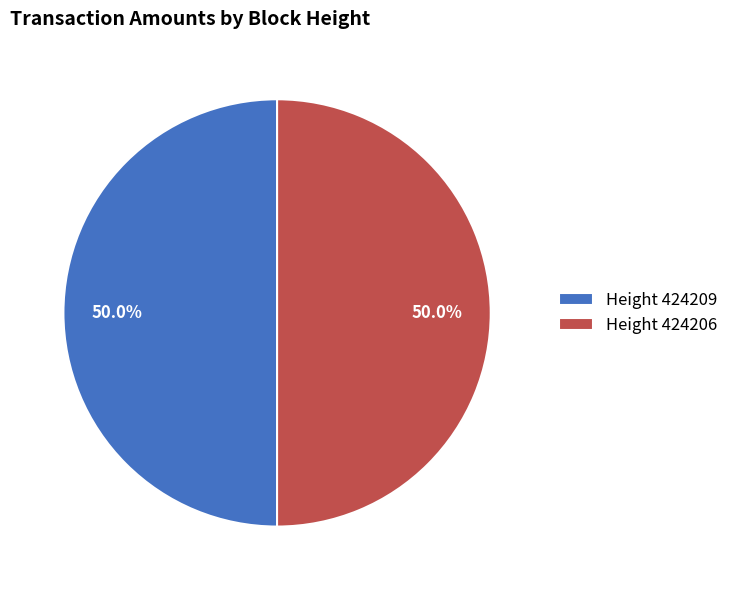

Do Height 424209 and Height 424206 together represent more than half of the pie?

Yes